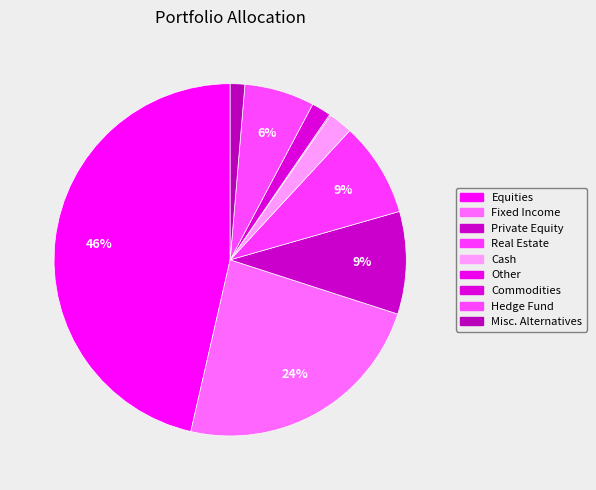

How many slices are in this pie chart?

9